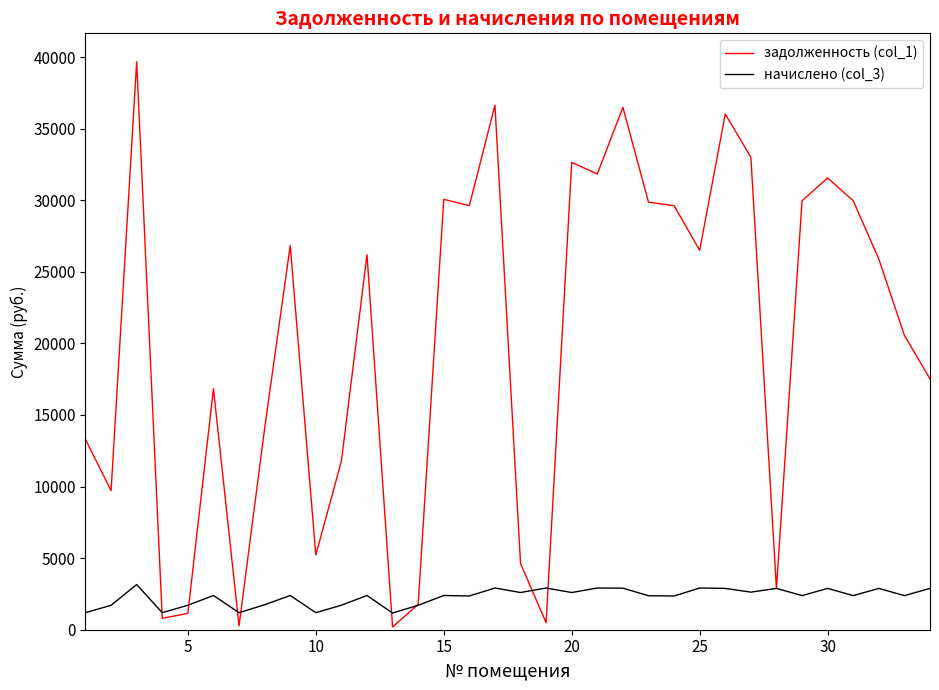

Rank the series by their average value, from highest to lowest.

задолженность (col_1), начислено (col_3)